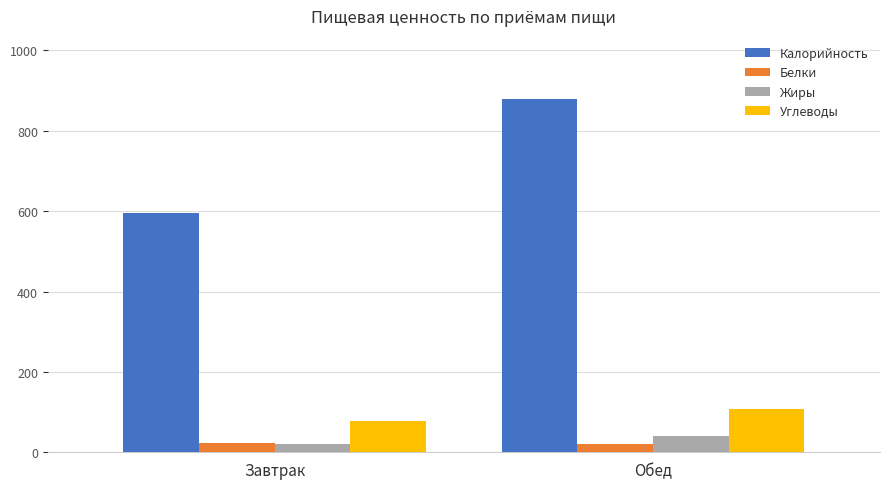

What are all the series names shown in the legend?

Калорийность, Белки, Жиры, Углеводы